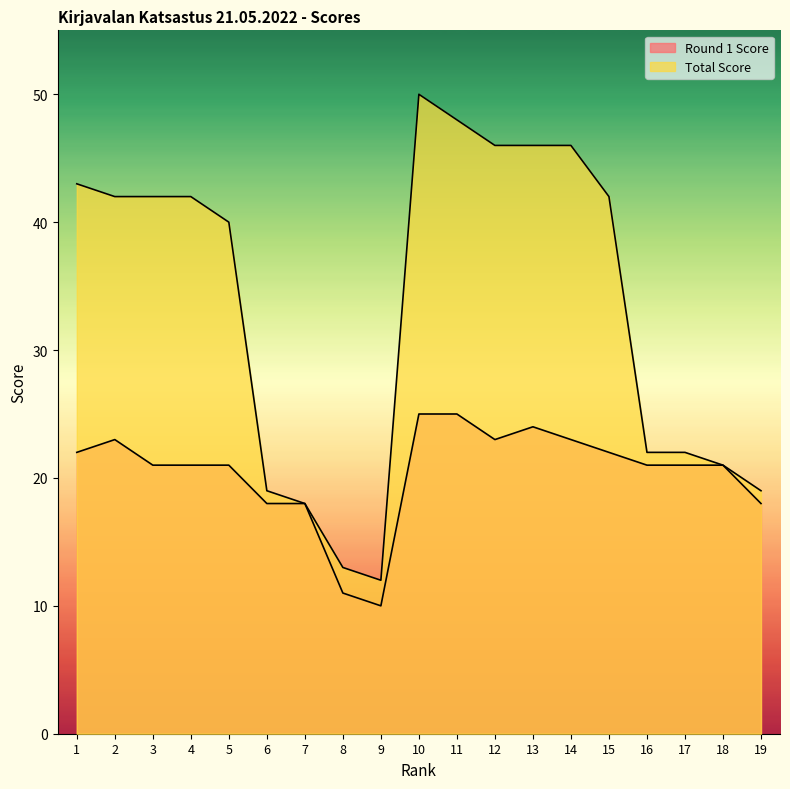

What is the difference between the maximum and minimum values in the Round 1 Score series?

15